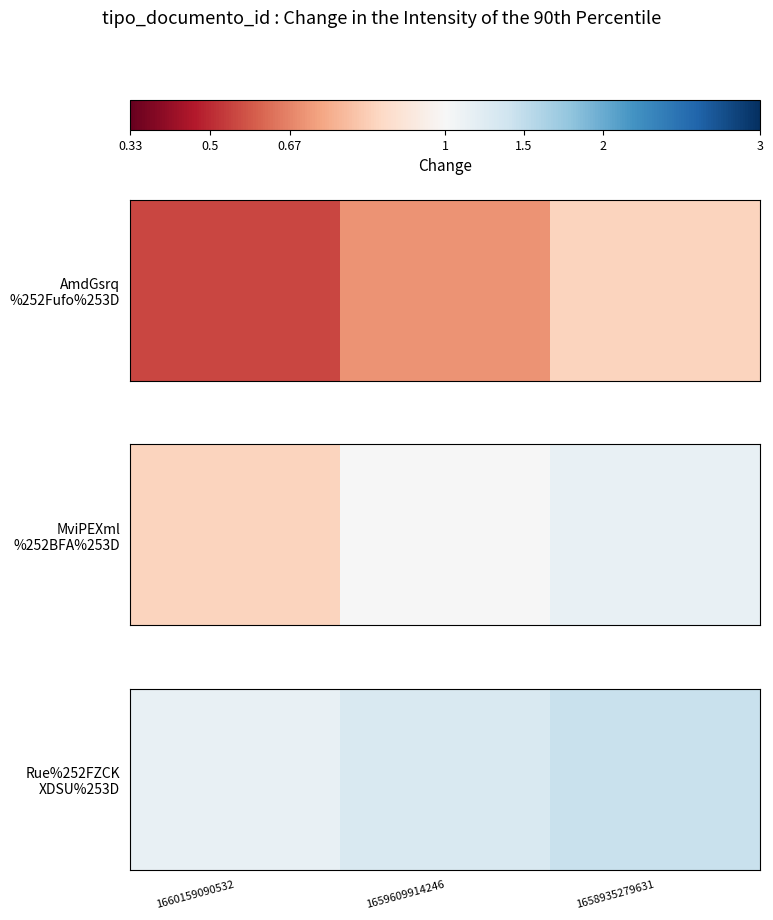

Is it true that the value at 1659609914246 is 1.8?

False